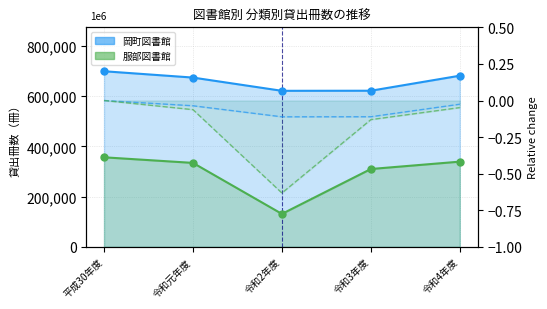

At how many categories does at least one series exceed 203292?

5